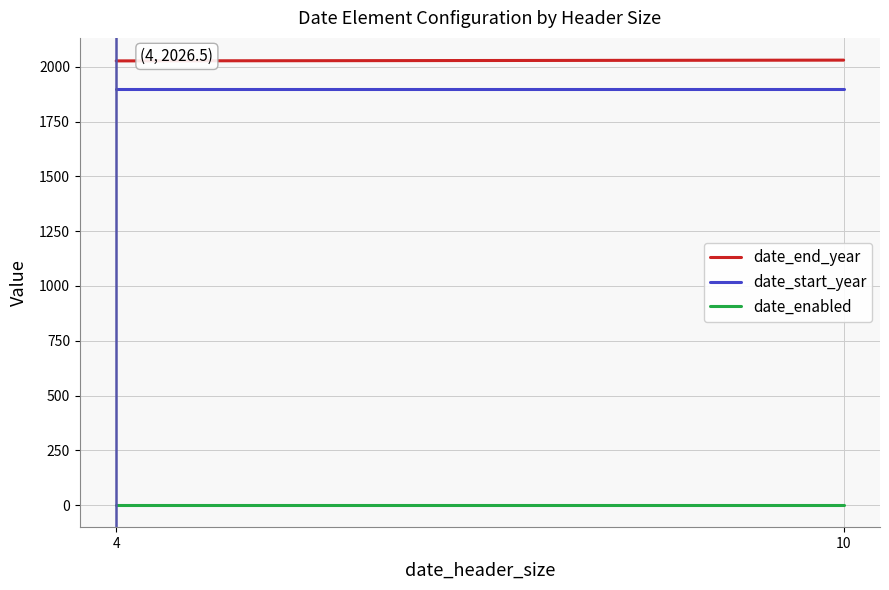

Is the value of date_start_year at 10 greater than the value of date_enabled at 10?

Yes